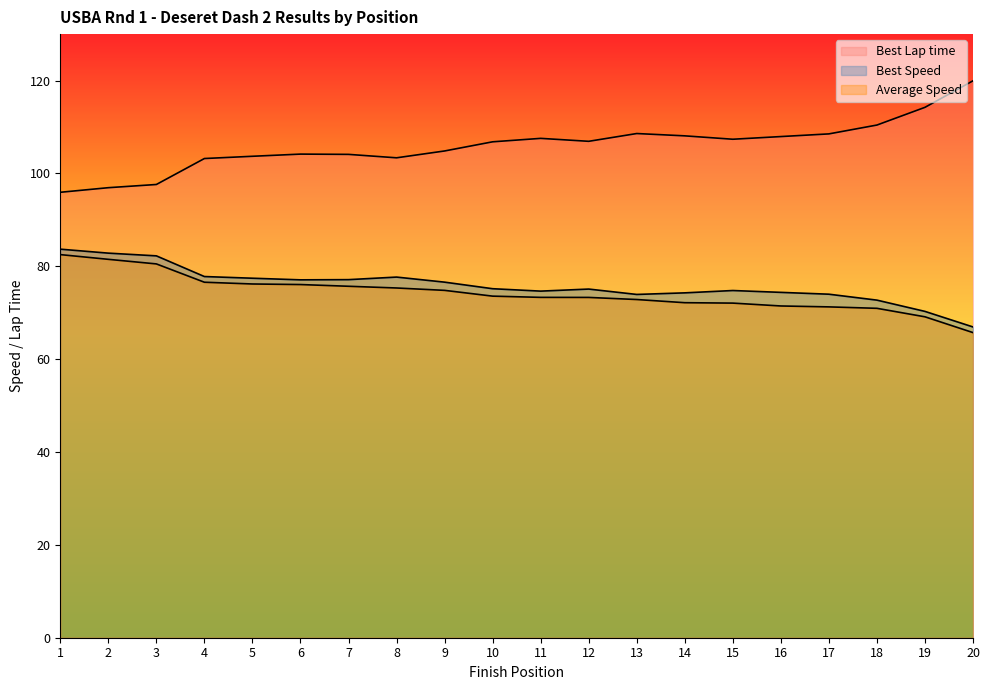

Reading left to right, list all the values displayed in this chart.

Best Lap time: 1=95.9	2=96.9	3=97.6	4=103.2	5=103.7	6=104.2	7=104.1	8=103.4	9=104.8	10=106.8	11=107.5	12=106.9	13=108.6	14=108.1	15=107.4	16=107.9	17=108.5	18=110.4	19=114.2	20=119.9
Best Speed: 1=83.7	2=82.8	3=82.2	4=77.8	5=77.4	6=77.1	7=77.1	8=77.7	9=76.6	10=75.2	11=74.6	12=75.1	13=73.9	14=74.3	15=74.8	16=74.4	17=74.0	18=72.7	19=70.3	20=66.9
Average Speed: 1=82.5	2=81.5	3=80.5	4=76.6	5=76.2	6=76.1	7=75.7	8=75.3	9=74.8	10=73.6	11=73.3	12=73.3	13=72.8	14=72.2	15=72.1	16=71.4	17=71.3	18=70.9	19=69.1	20=65.7